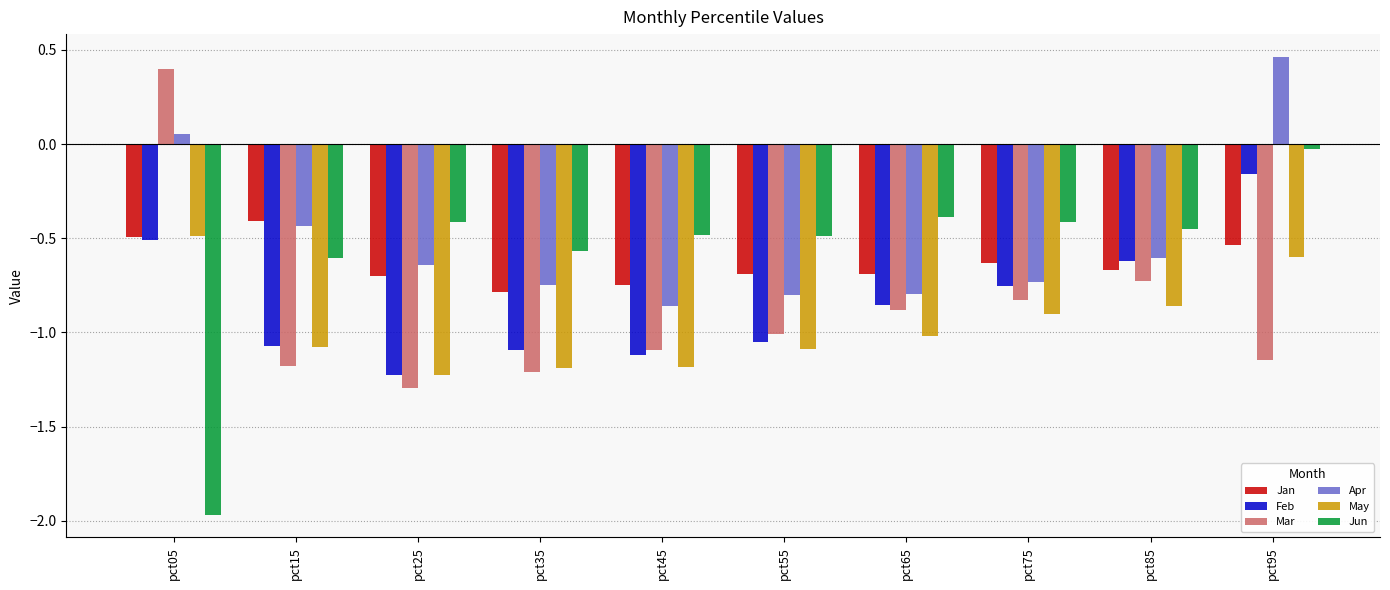

Rank the categories by Mar value from highest to lowest.

pct05, pct85, pct75, pct65, pct55, pct45, pct95, pct15, pct35, pct25